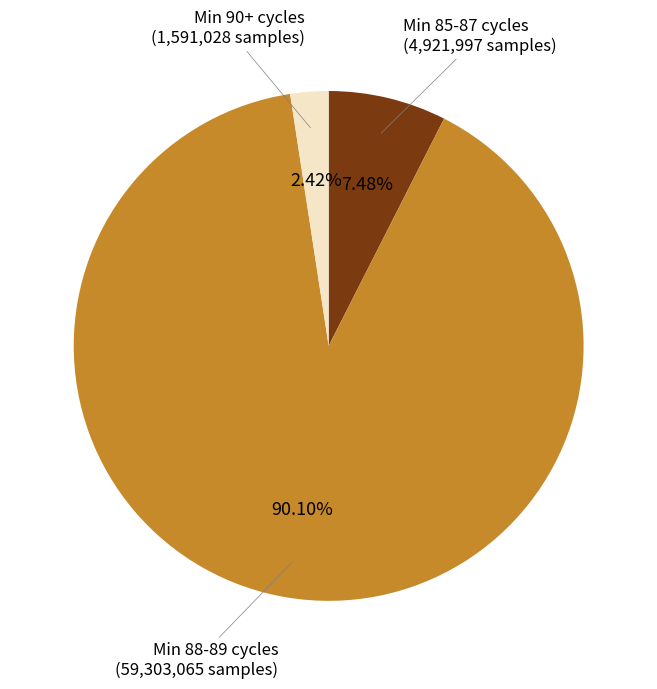

To the nearest percent, what is the average slice percentage?

33%